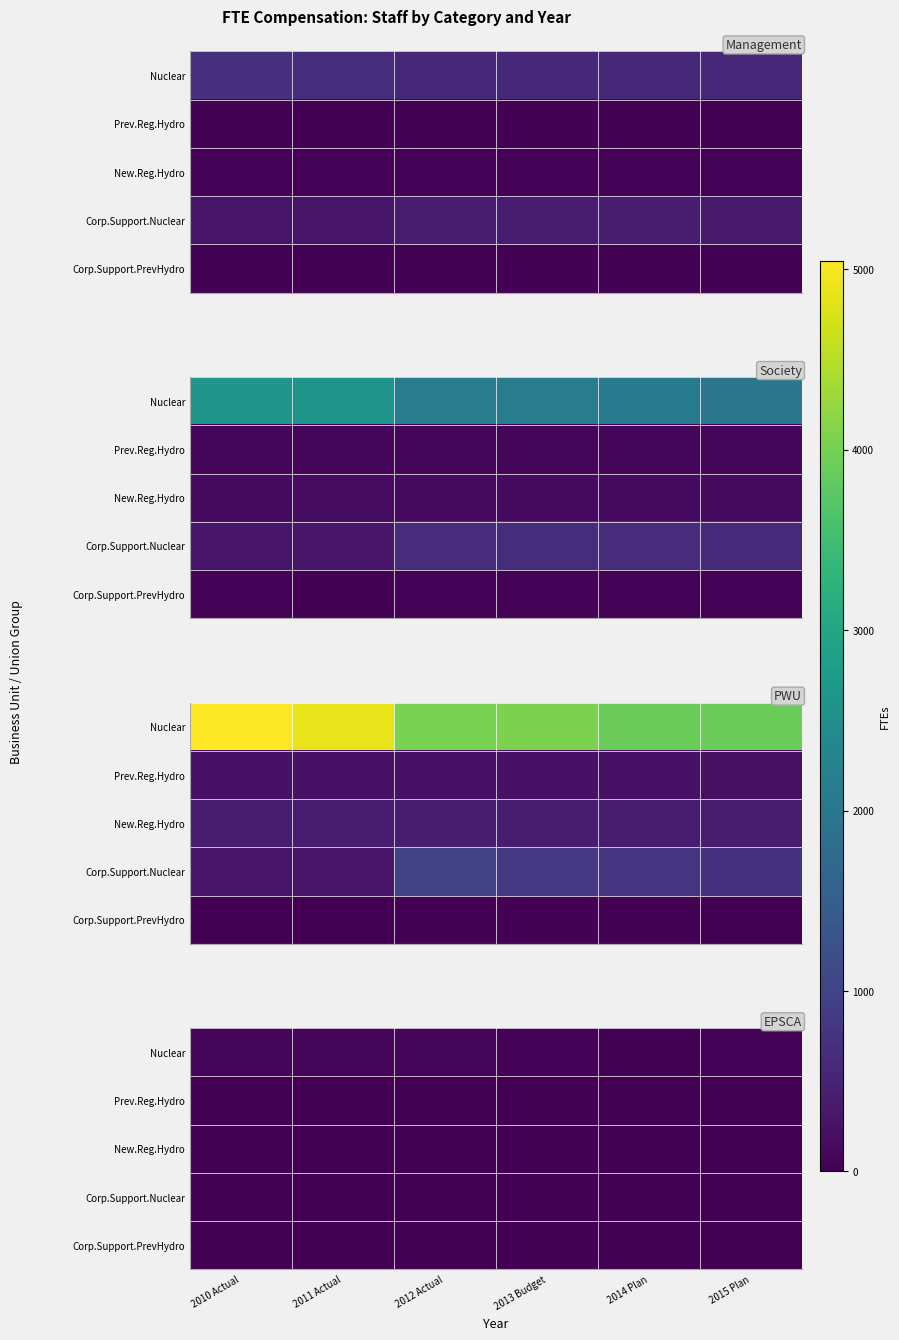

How many distinct data groups are displayed?

5